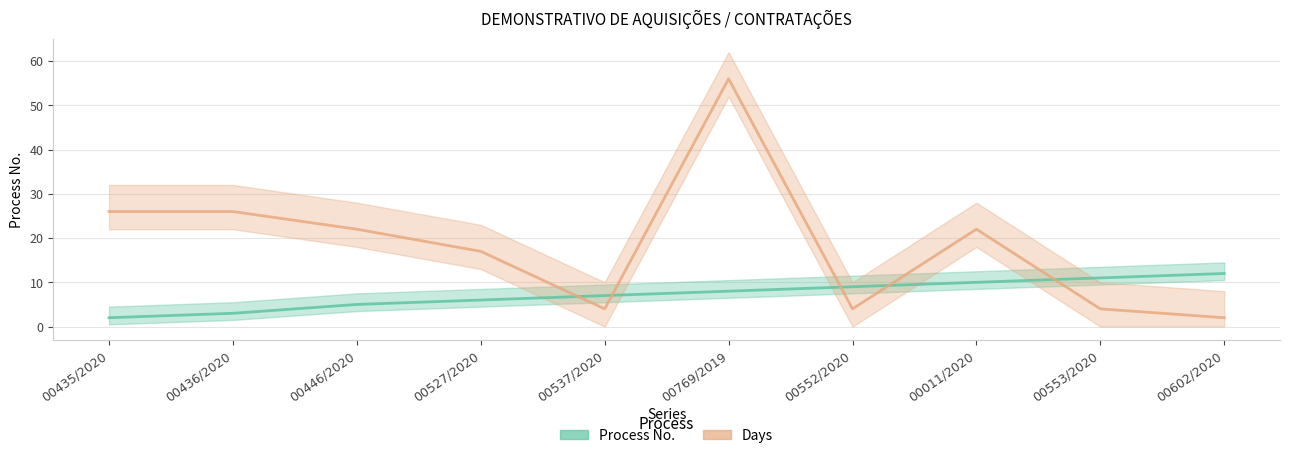

What is the sum of the Process No. values at 00602/2020 and 00553/2020?

23